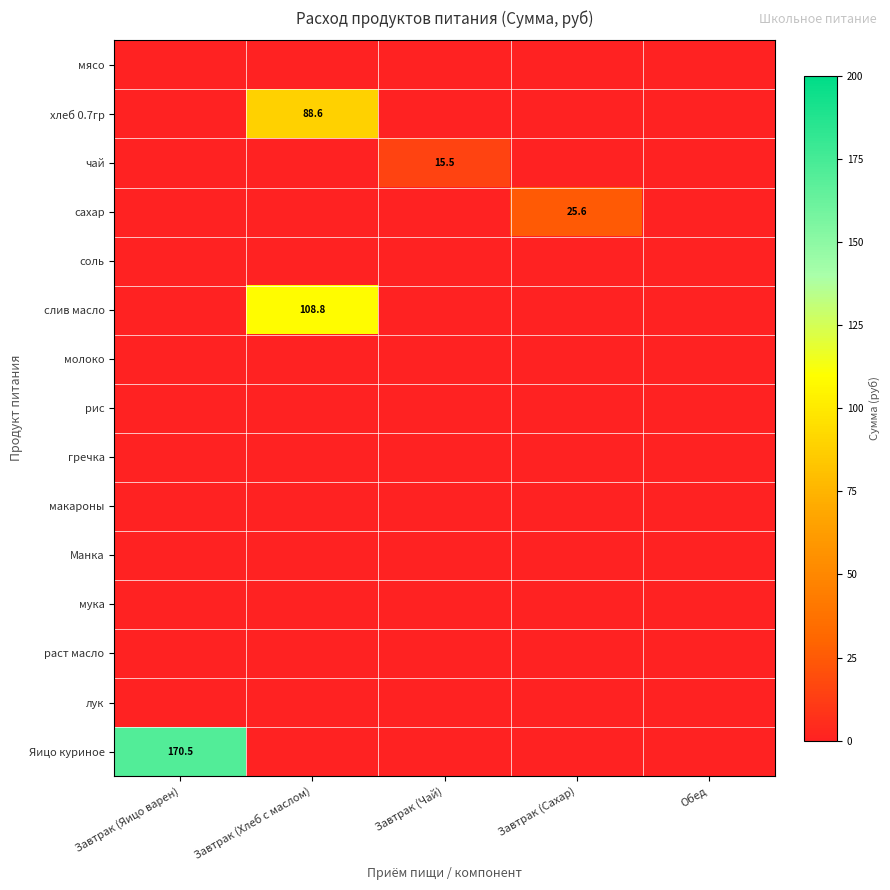

Which series has the largest total across all categories?

Яицо куриное